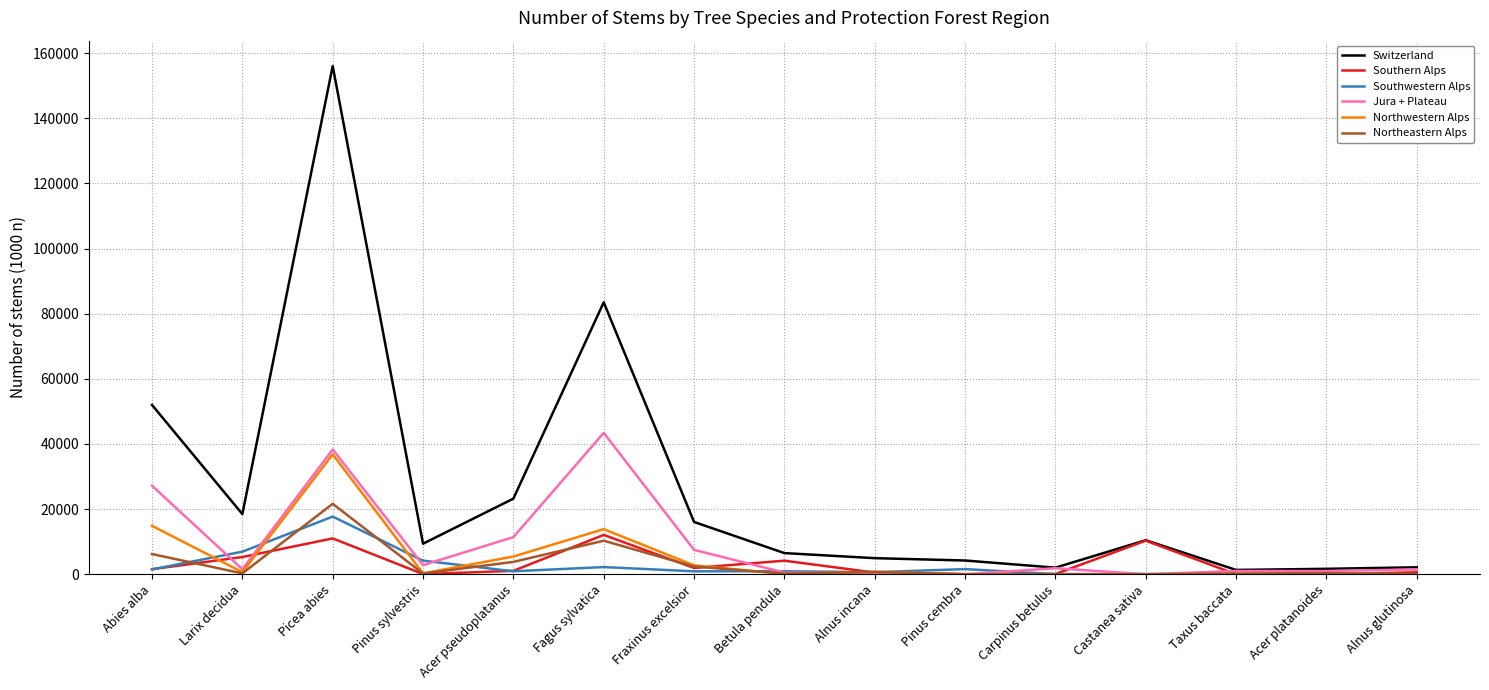

At which label is Switzerland closest to 78673?

Fagus sylvatica